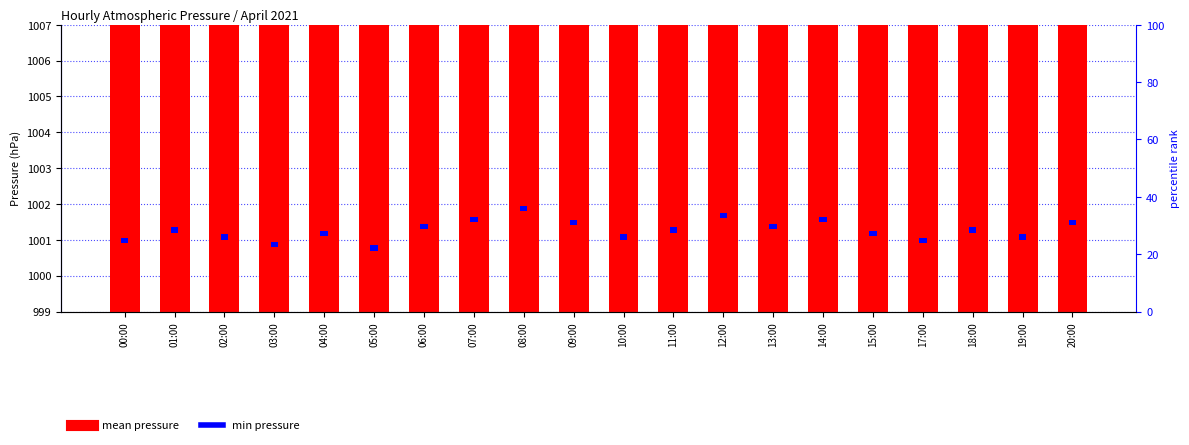

Which has a higher value, 18:00 or 19:00?

18:00